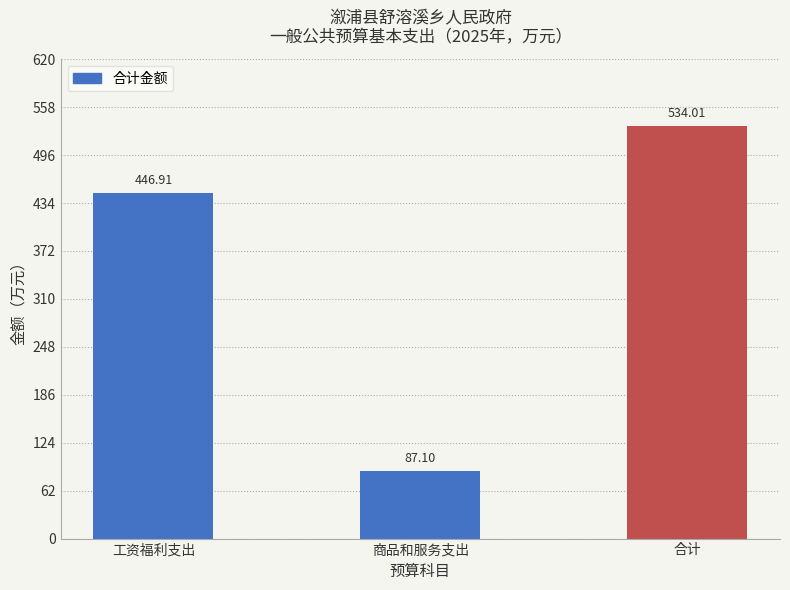

List the labels in order of value, smallest first.

商品和服务支出, 工资福利支出, 合计